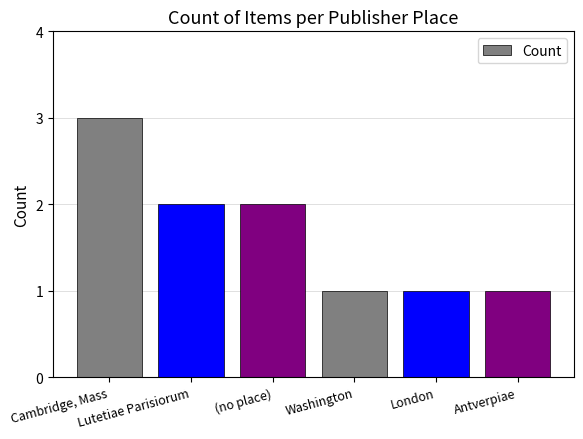

What is the average value?

2